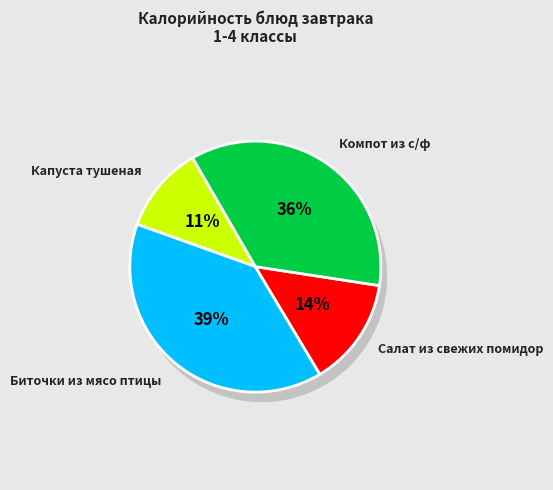

What is the smallest slice in the pie chart?

Капуста тушеная